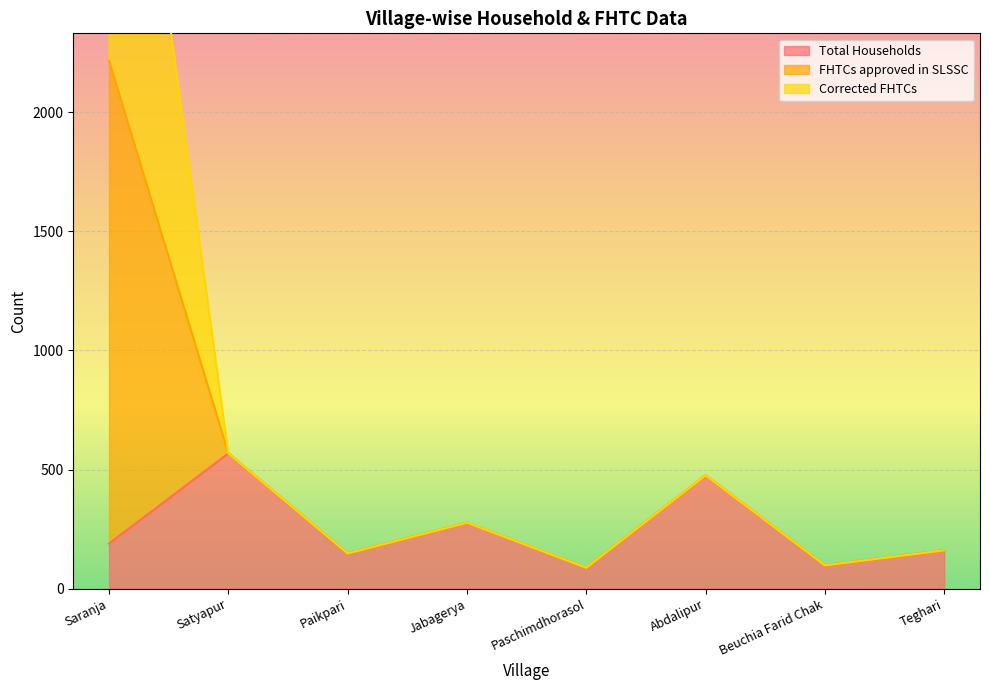

True or false: Total Households and FHTCs approved in SLSSC intersect in this chart.

False